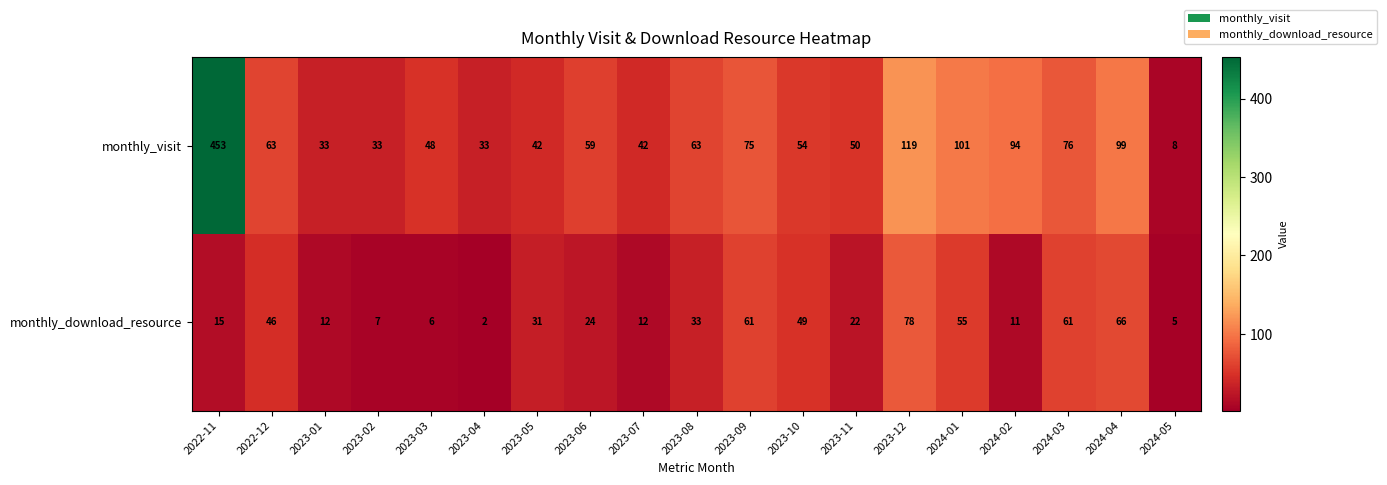

Is it true that monthly_download_resource equals 61 at 2023-09?

True